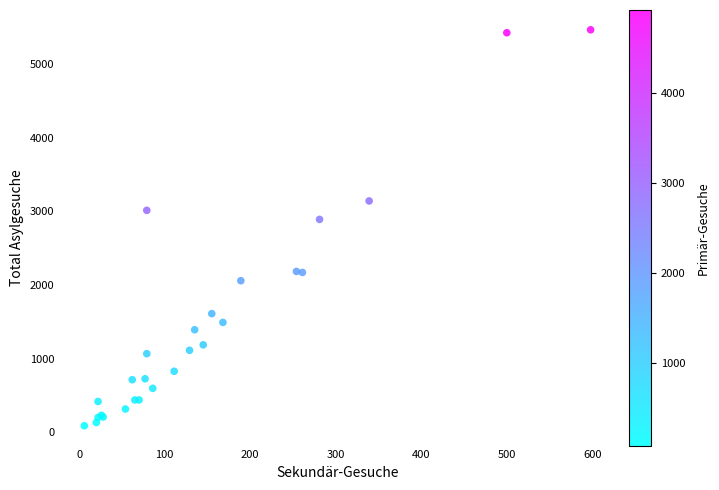

What Y value in the scatter plot is closest to 2777?

2891